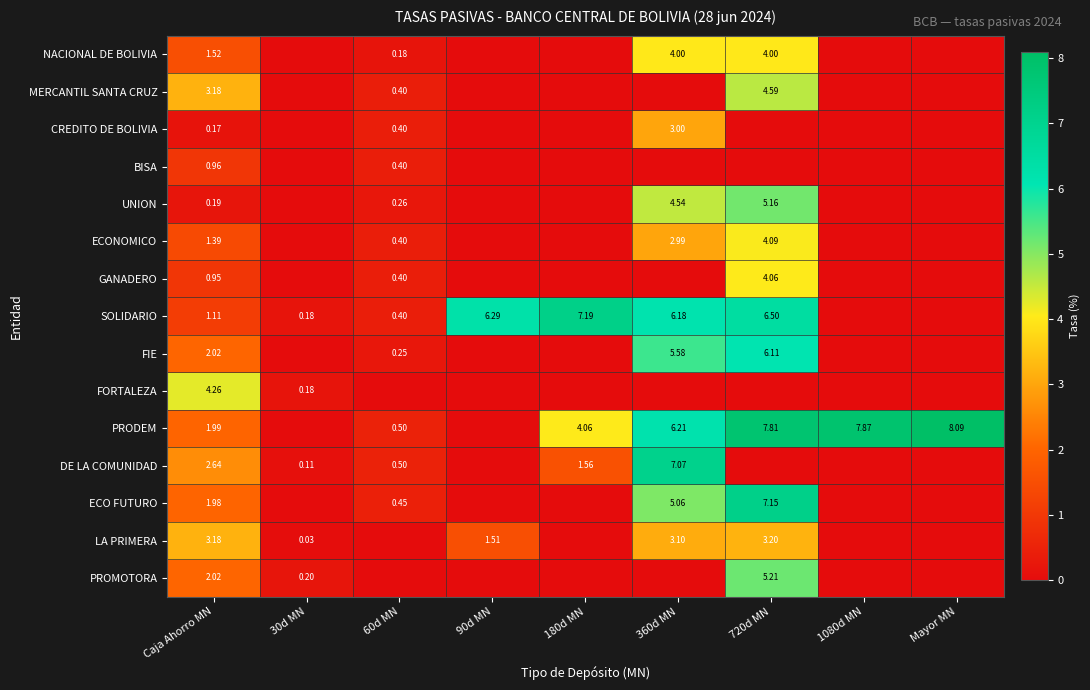

Is the value of ECO FUTURO at Caja Ahorro MN greater than the value of UNION at 720d MN?

No